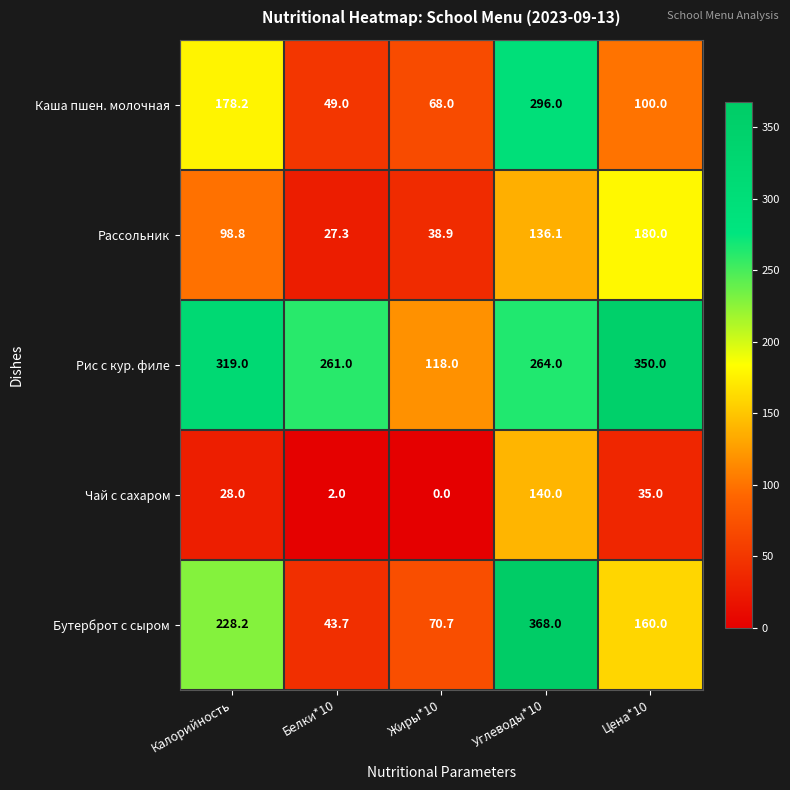

Reading right to left, list all the values displayed in this chart.

Каша пшен. молочная: 100.0	296.0	68.0	49.0	178.2
Рассольник: 180.0	136.1	38.9	27.3	98.8
Рис с кур. филе: 350.0	264.0	118.0	261.0	319.0
Чай с сахаром: 35.0	140.0	0.0	2.0	28.0
Бутерброт с сыром: 160.0	368.0	70.7	43.7	228.2